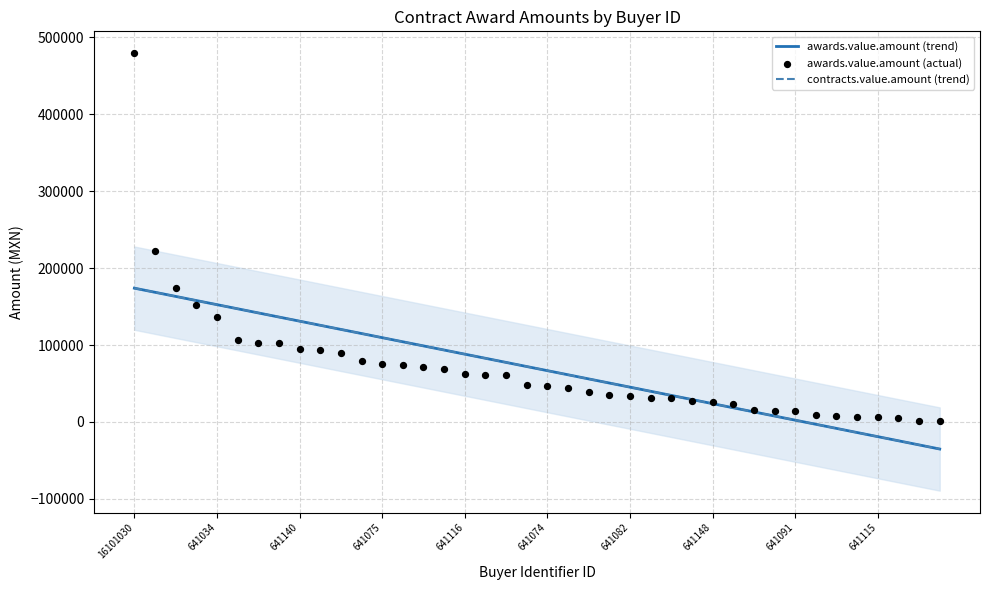

At which category is the sum across all series the highest?

16101030